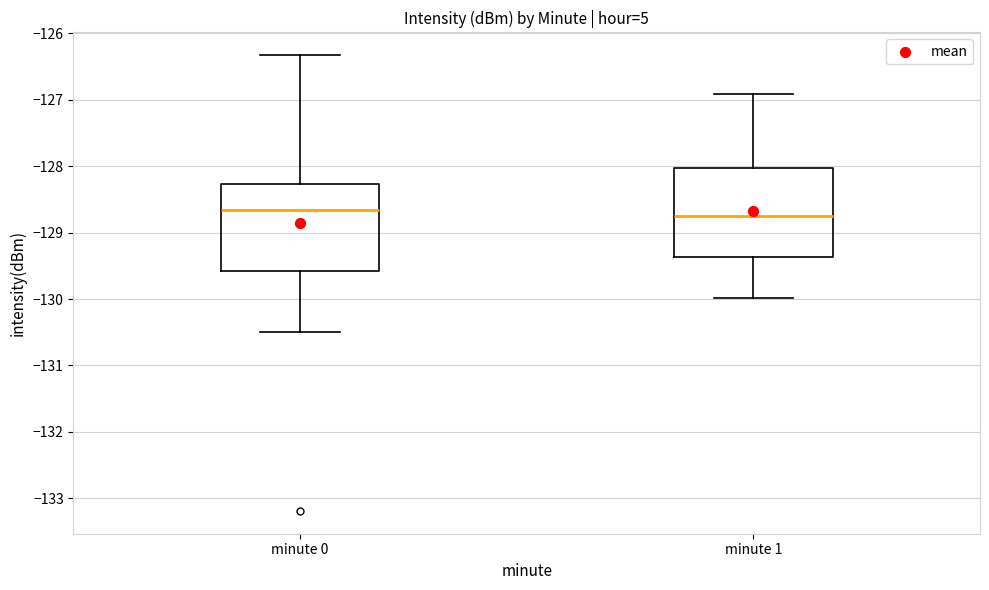

Reading left to right, transcribe this box plot: for each box, give where its median line is, the range the box spans, and where its two whiskers end, as read against the y-axis. The values are not printed on the chart, so give them approximately, as read against the axis.

minute 0: median -128.7, box -129.6 to -128.3, whiskers -130.5 to -126.3
minute 1: median -128.7, box -129.4 to -128.0, whiskers -130.0 to -126.9